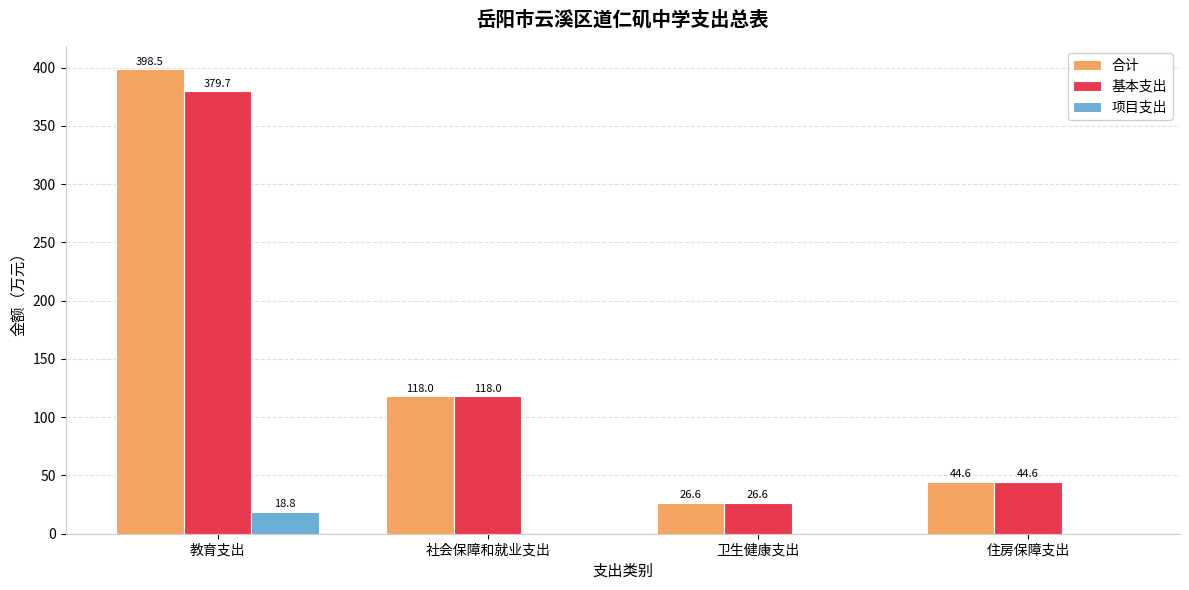

The value of 基本支出 at 住房保障支出 is 19.2. True or false?

False